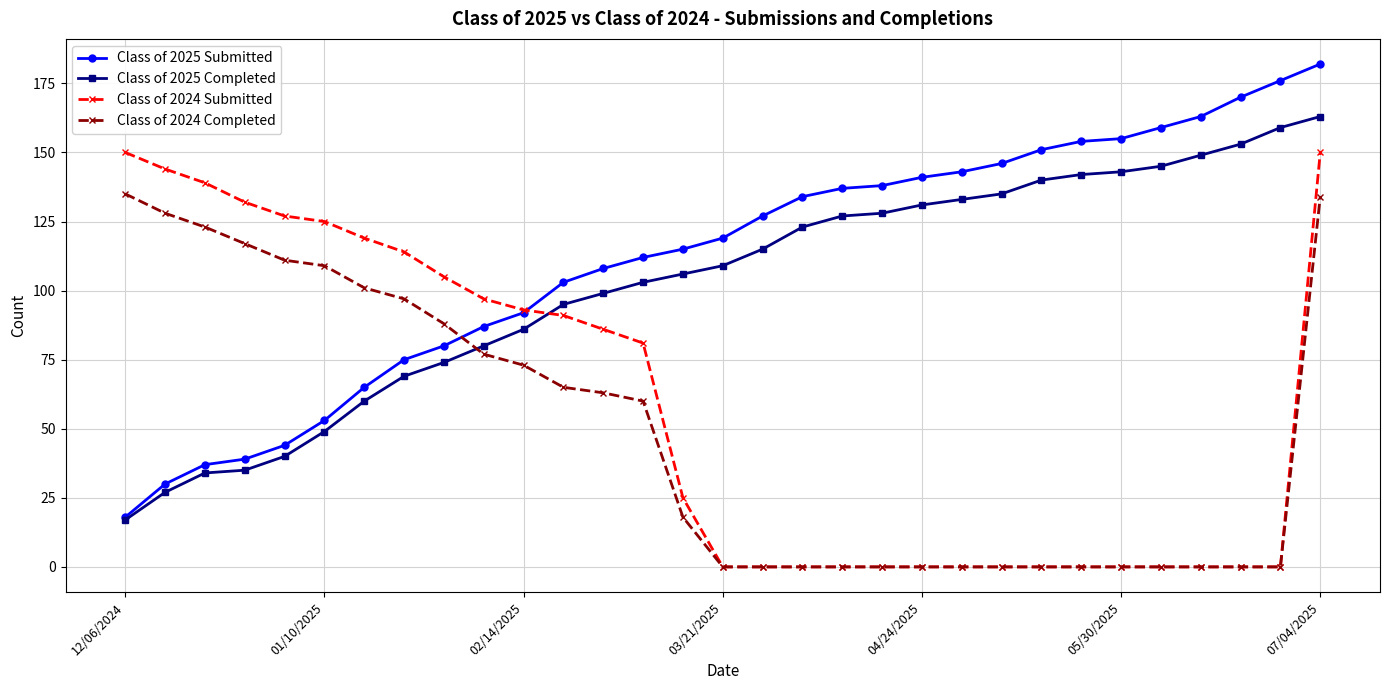

Count the number of categories in the chart.

31